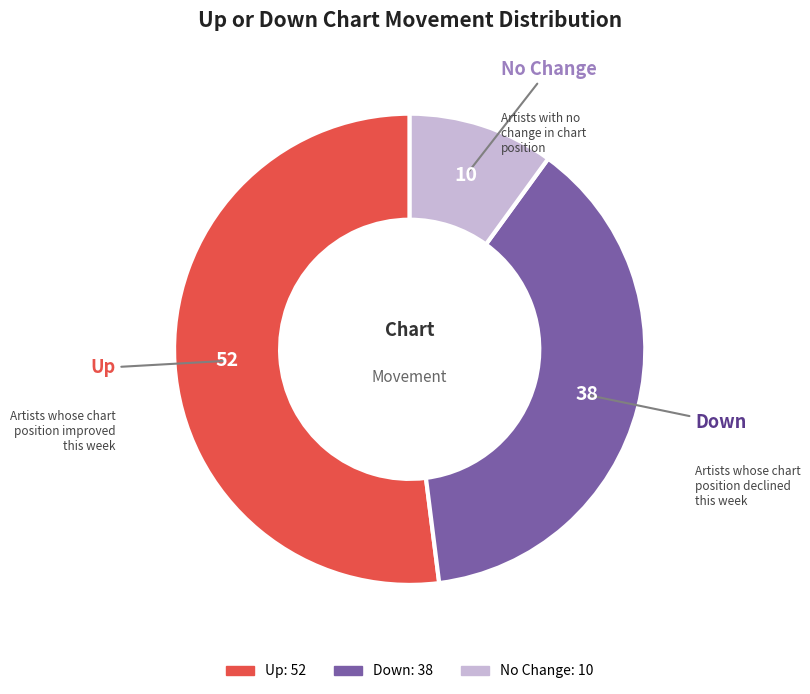

Is it true that No Change is 1% of the pie?

False